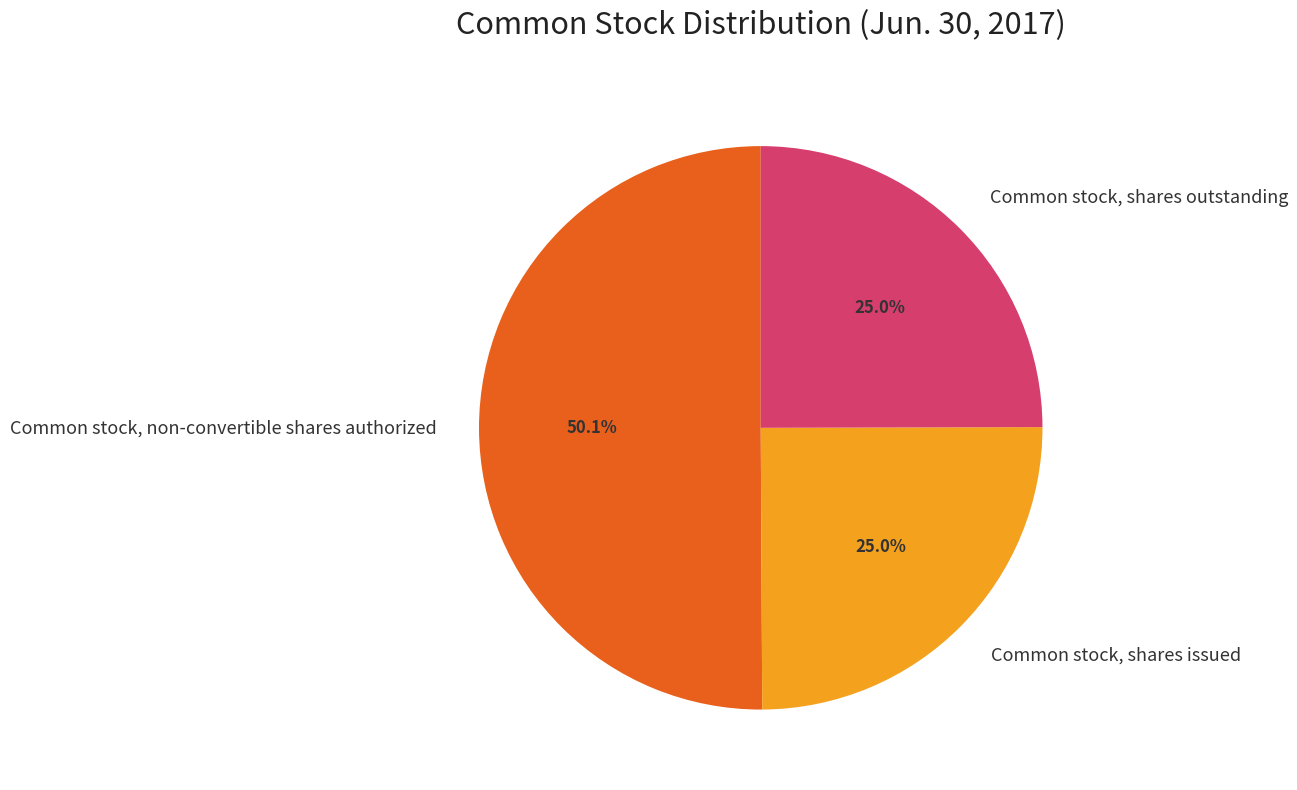

Which category accounts for the majority?

Common stock, non-convertible shares authorized